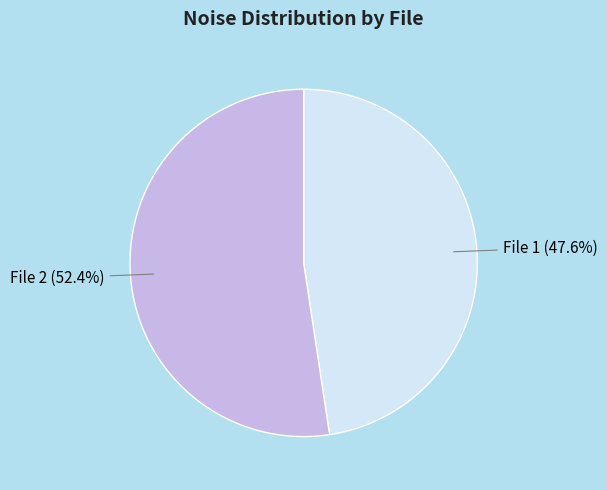

Between File 2 and File 1, which is larger?

File 2